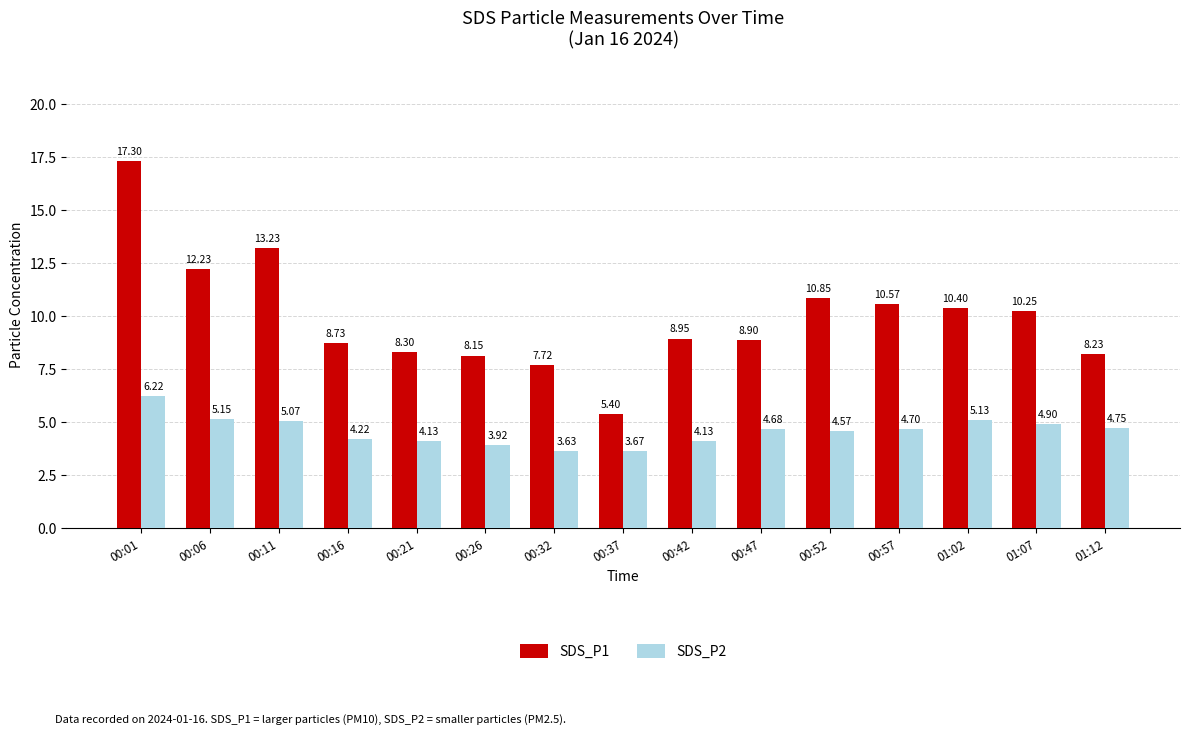

At how many categories does at least one series exceed 10?

7